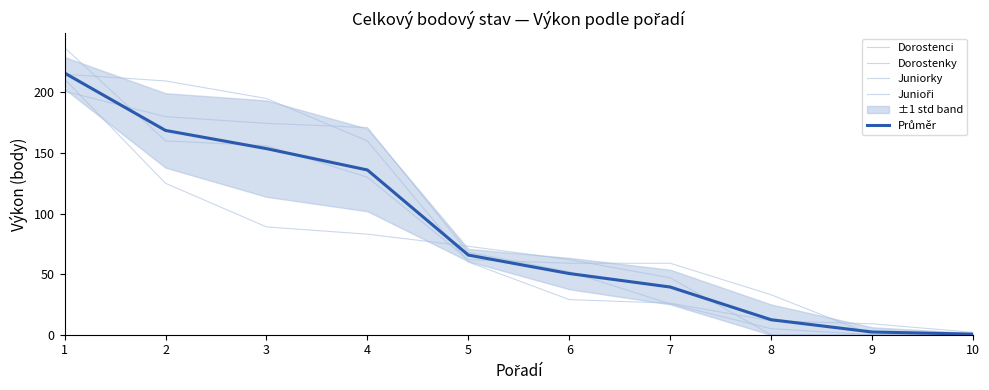

Is the value of Junioři at 1 greater than the value of Průměr at 1?

Yes